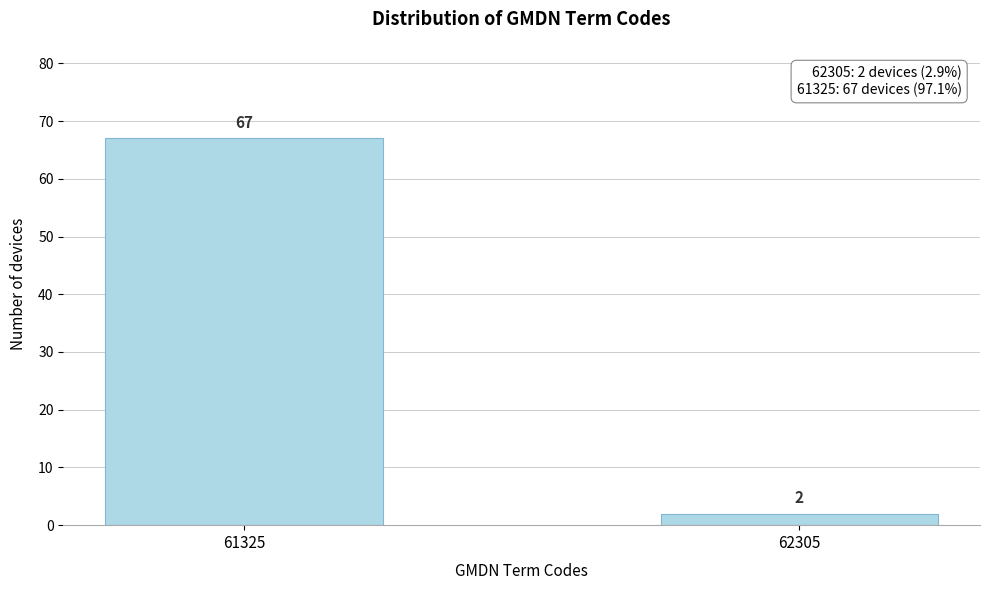

Reading left to right, extract all data points from this chart.

61325=67	62305=2